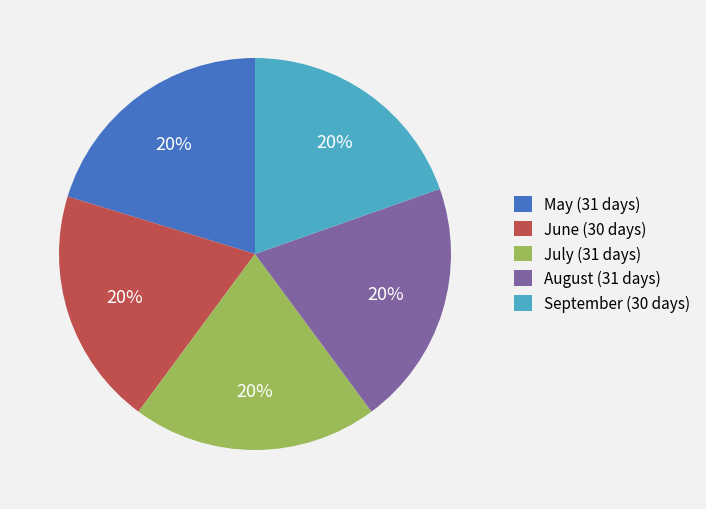

What is the ratio of the value at August to the value at May?

1.0